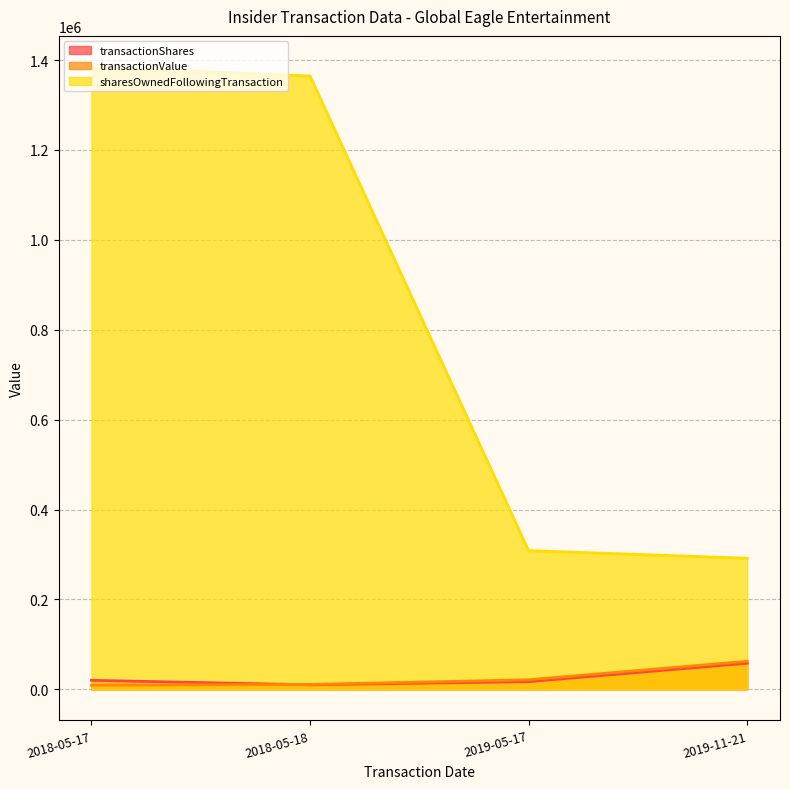

How many lines are shown in the chart?

3